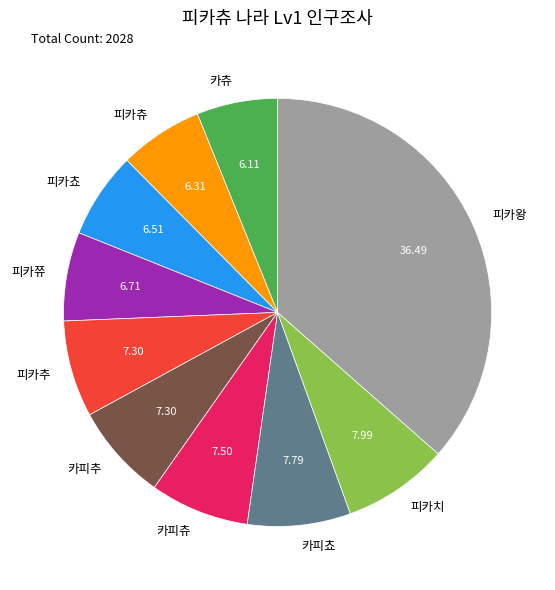

Is 피카치 the majority of the pie?

No